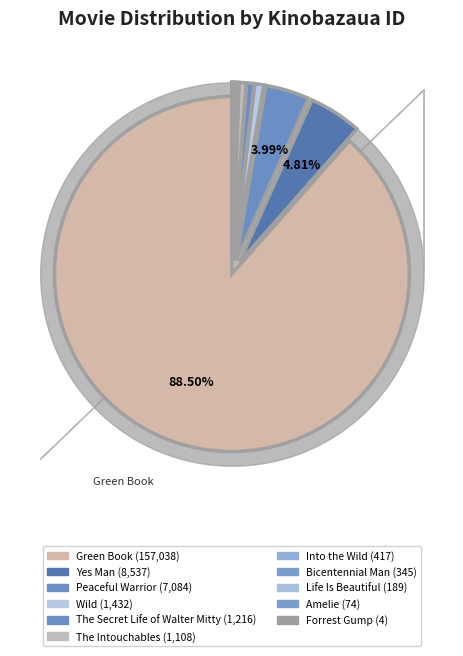

Is there any slice that represents more than half of the pie?

Yes